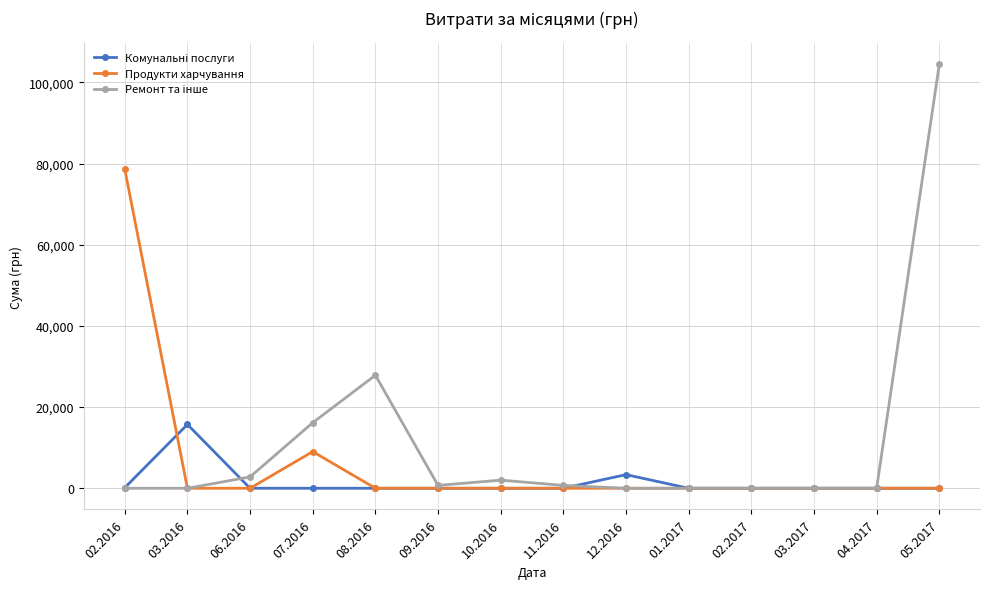

Is it true that Продукти харчування equals 0.0 at 11.2016?

True